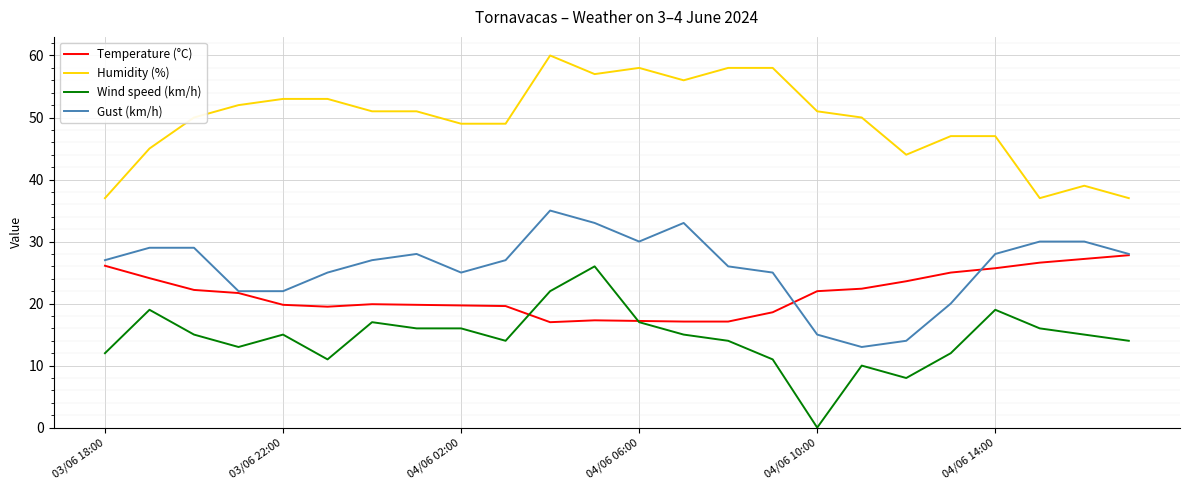

What is the greatest value displayed?

60.0